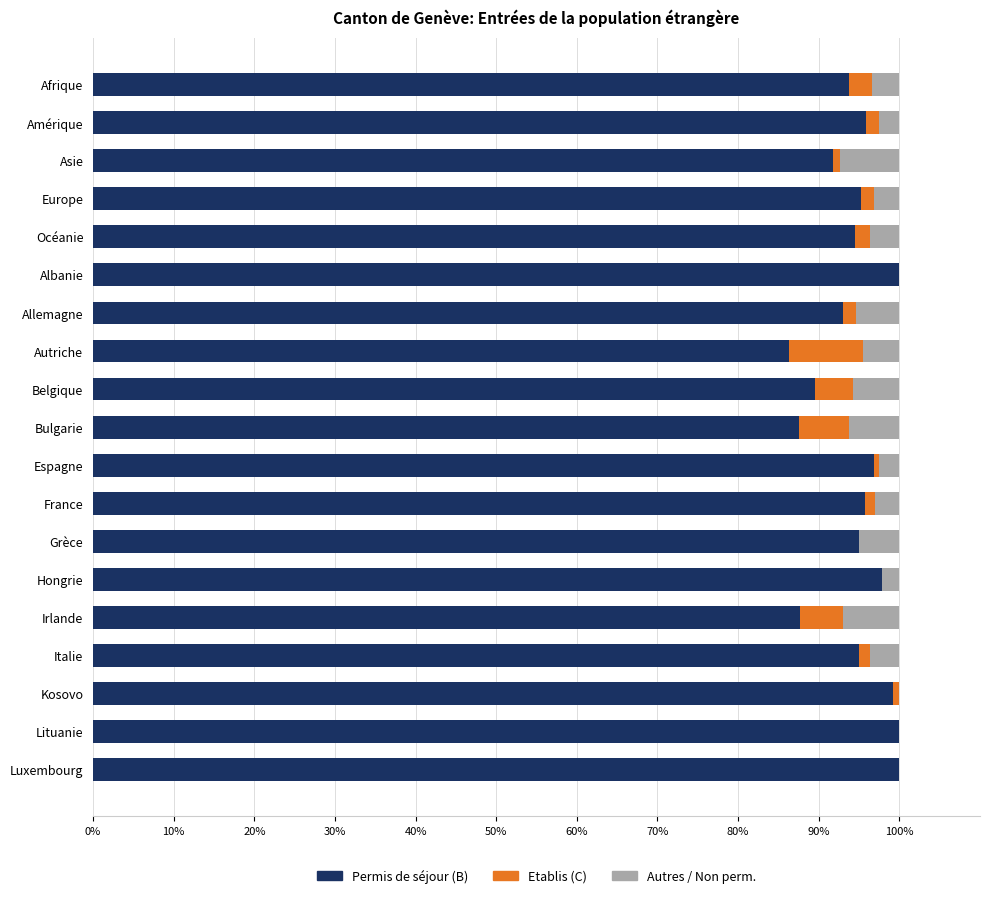

What is the total value across all series at Albanie?

100.0